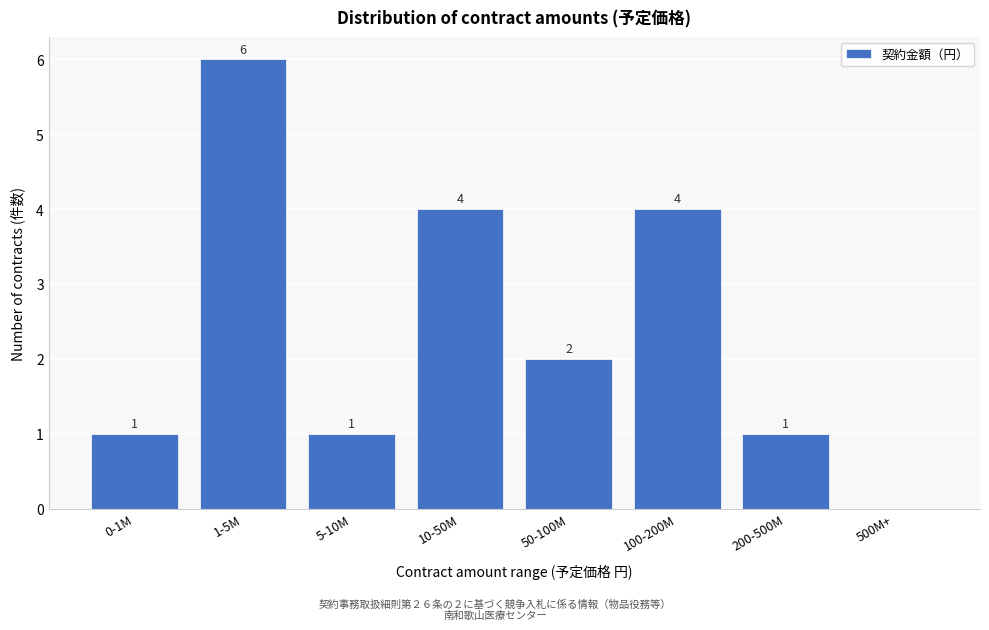

Reading left to right, transcribe all the data shown in this chart.

0-1M=1	1-5M=6	5-10M=1	10-50M=4	50-100M=2	100-200M=4	200-500M=1	500M+=0